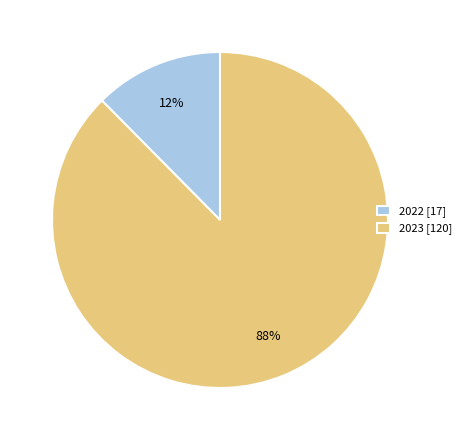

Between 2022 and 2023, which is larger?

2023